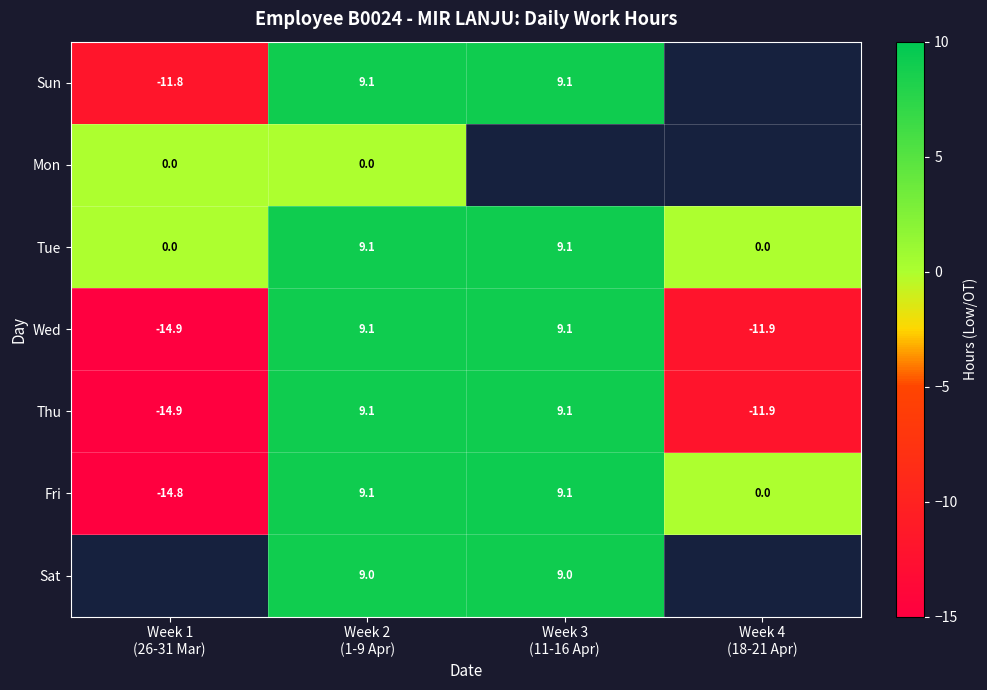

How many data points in Thu are above 9?

2